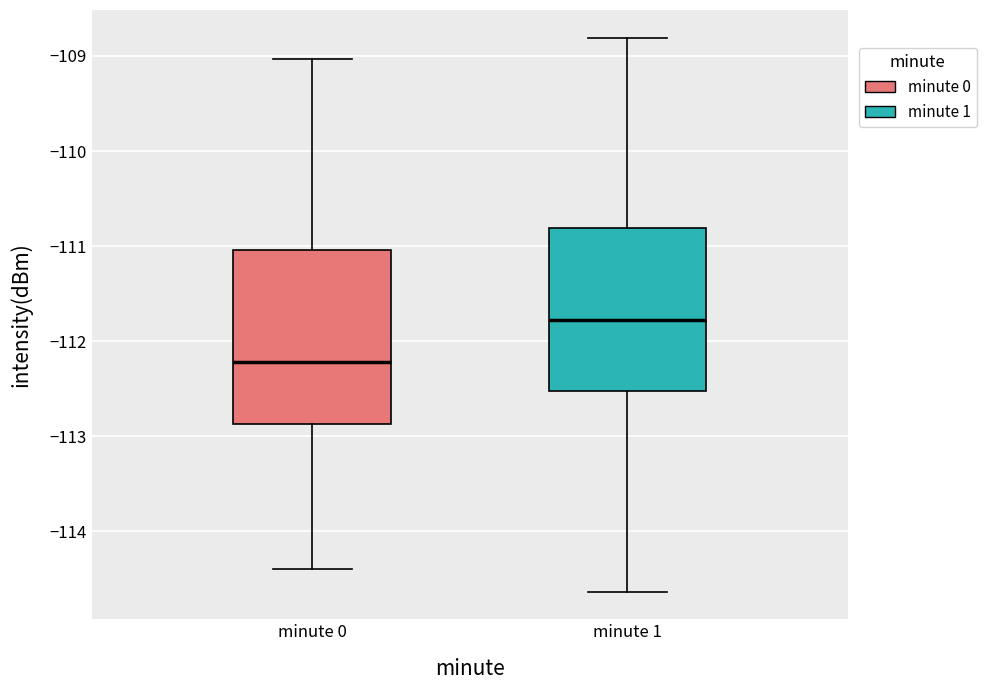

Where is the lower edge of the box for minute 0 on the y-axis? The values are not printed on the chart, so give them approximately, as read against the axis.

-112.9